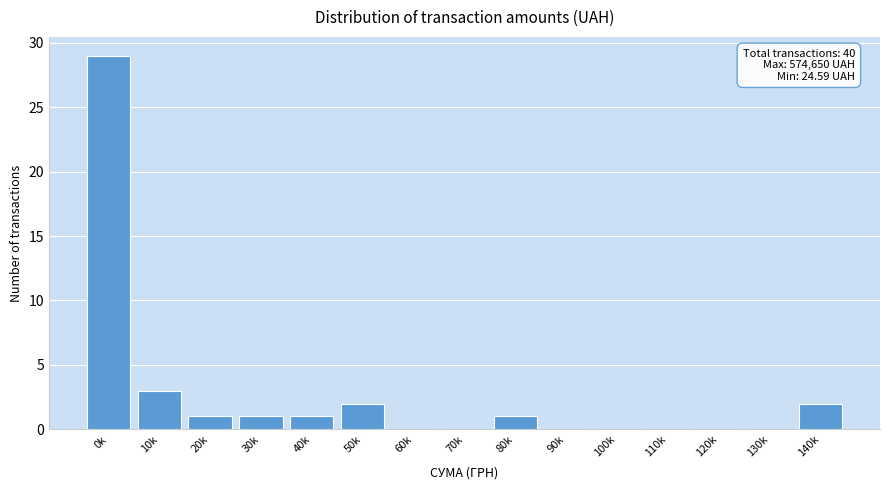

Reading left to right, list all the values displayed in this chart.

0k=29	10k=3	20k=1	30k=1	40k=1	50k=2	60k=0	70k=0	80k=1	90k=0	100k=0	110k=0	120k=0	130k=0	140k=2